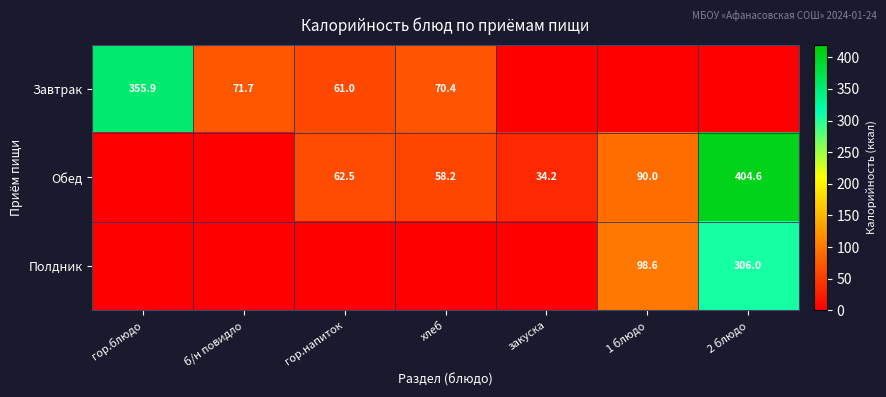

What is the total value across all series at 1 блюдо?

188.6